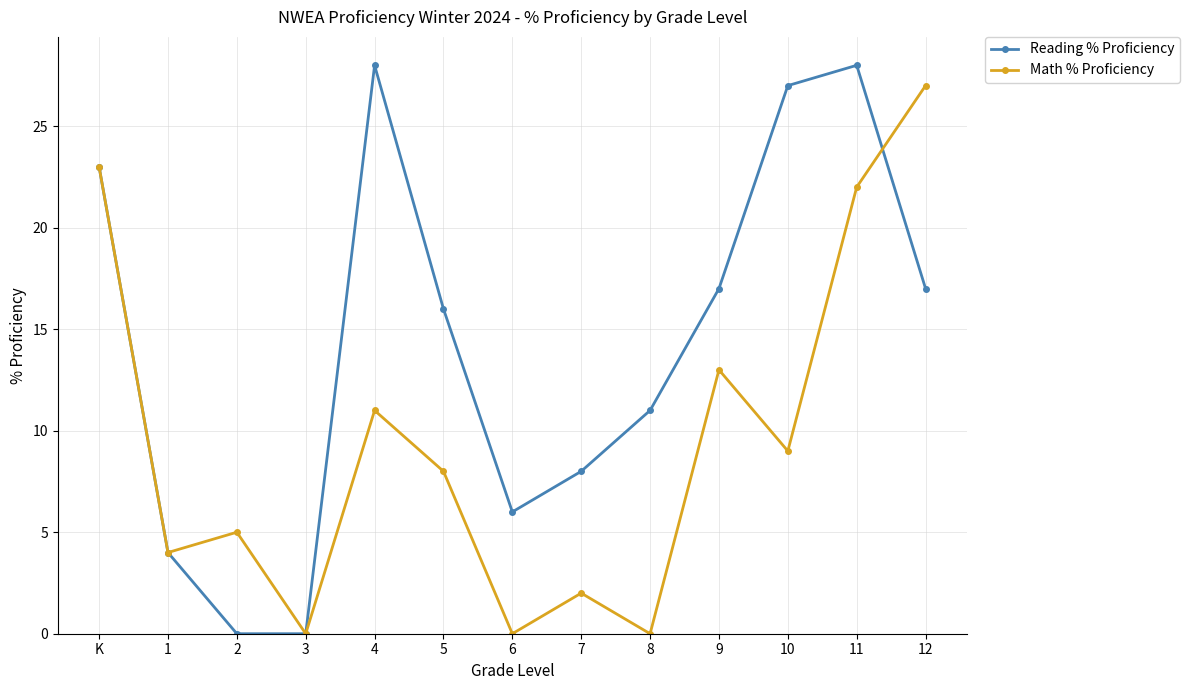

At which label does Math % Proficiency reach its peak?

12